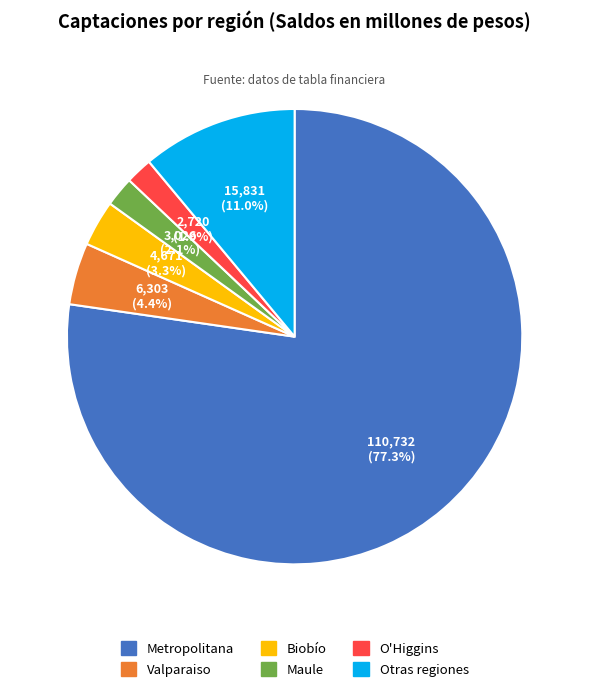

Which has a higher value, Valparaiso or Otras regiones?

Otras regiones